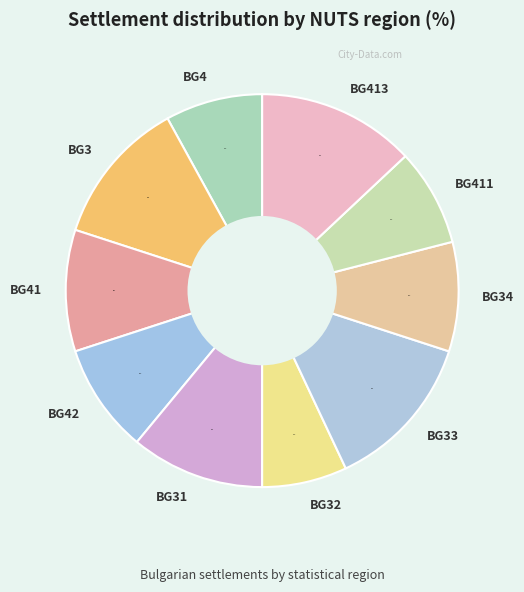

Is it true that BG41 is 1% of the pie?

False